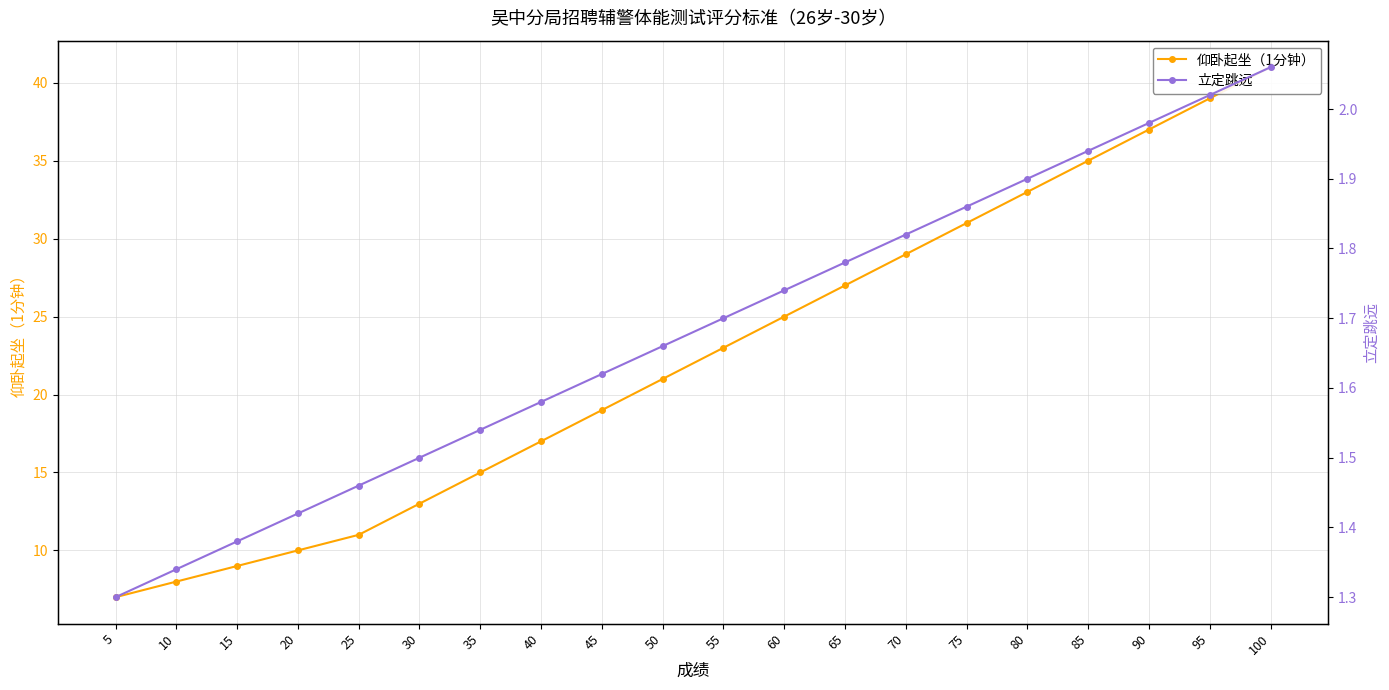

Reading left to right, transcribe all the data shown in this chart.

仰卧起坐（1分钟）: 41.0	39.0	37.0	35.0	33.0	31.0	29.0	27.0	25.0	23.0	21.0	19.0	17.0	15.0	13.0	11.0	10.0	9.0	8.0	7.0
立定跳远: 2.1	2.0	2.0	1.9	1.9	1.9	1.8	1.8	1.7	1.7	1.7	1.6	1.6	1.5	1.5	1.5	1.4	1.4	1.3	1.3